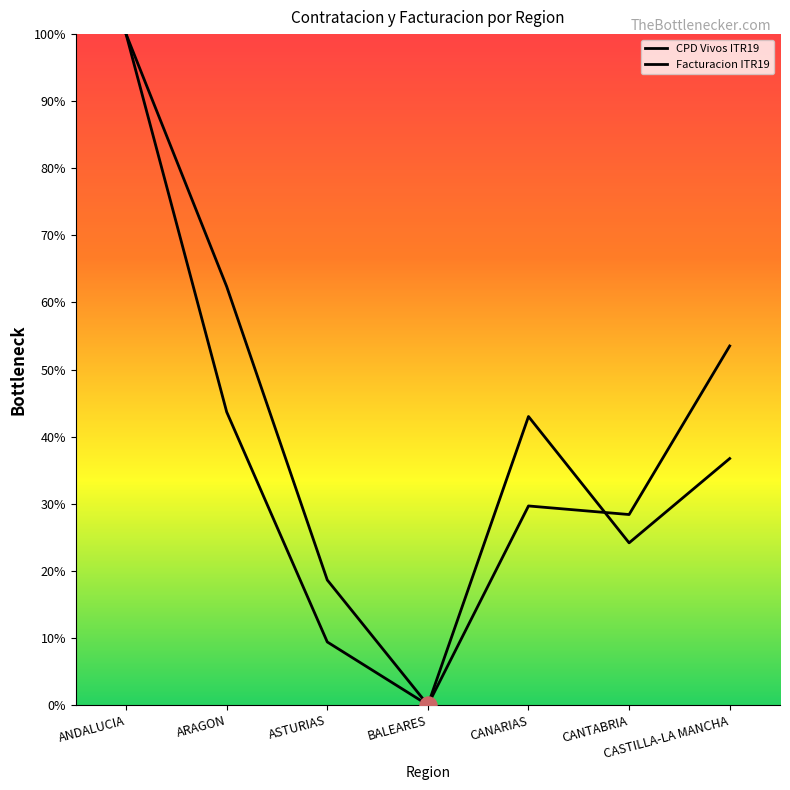

Which series reaches the maximum Y coordinate?

CPD Vivos ITR19